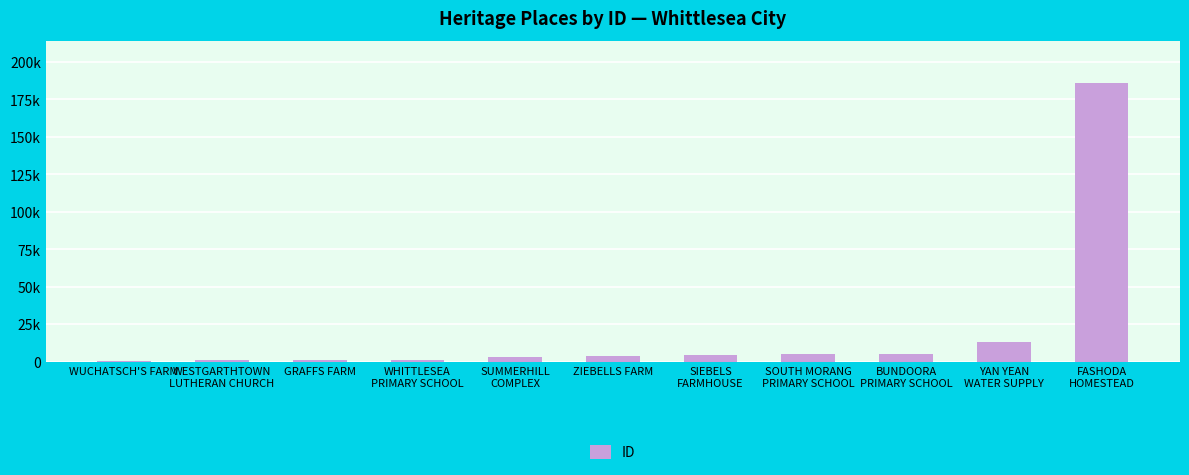

The chart shows a value of 643 at WUCHATSCH'S FARM. True or false?

True